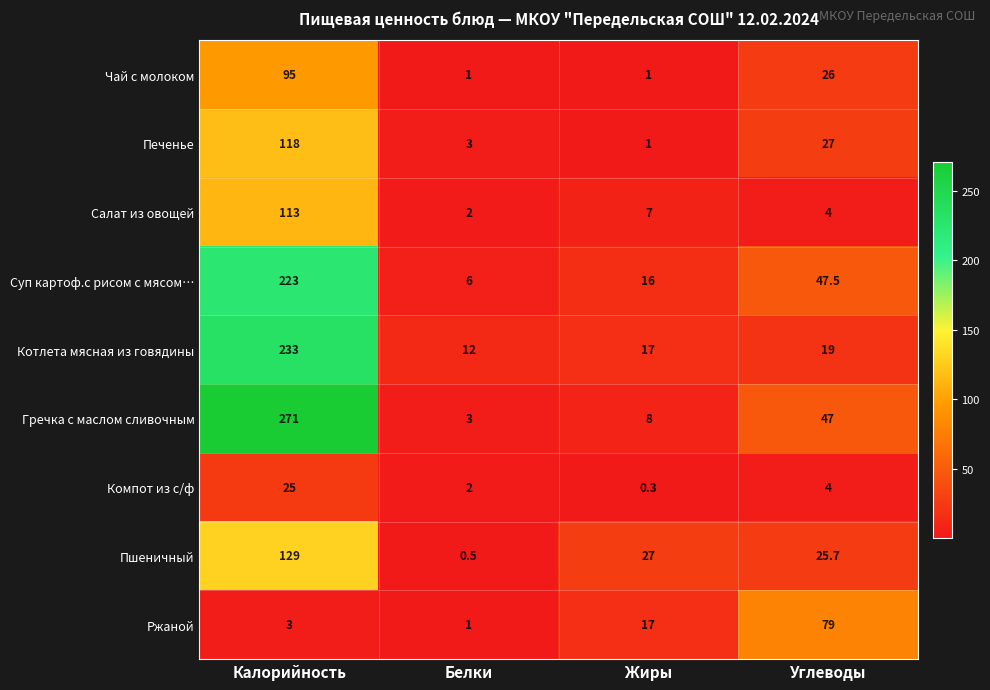

List the labels in order of Печенье value, largest first.

Калорийность, Углеводы, Белки, Жиры